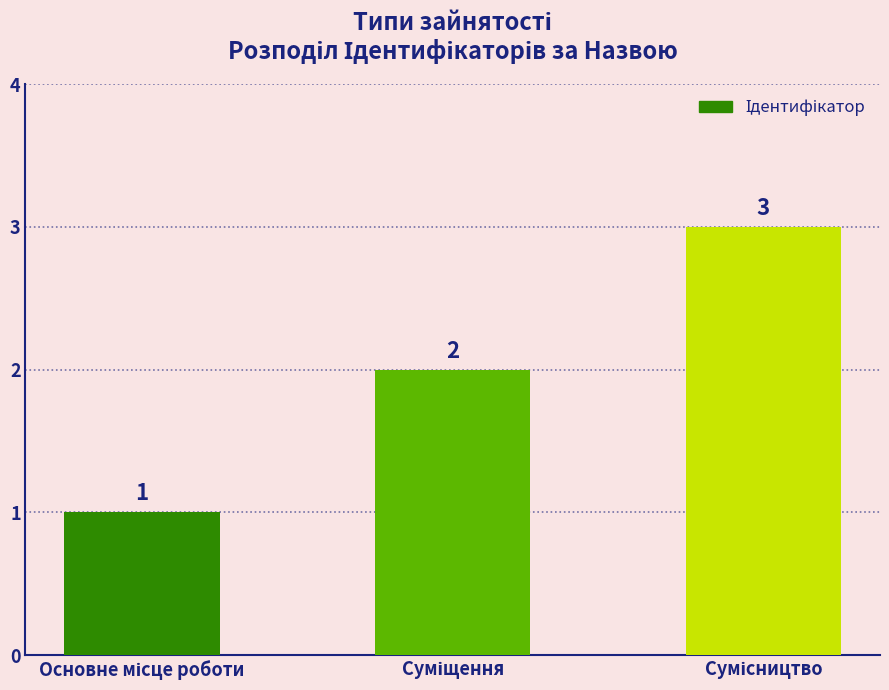

Count the values in the range 1 to 3.

3